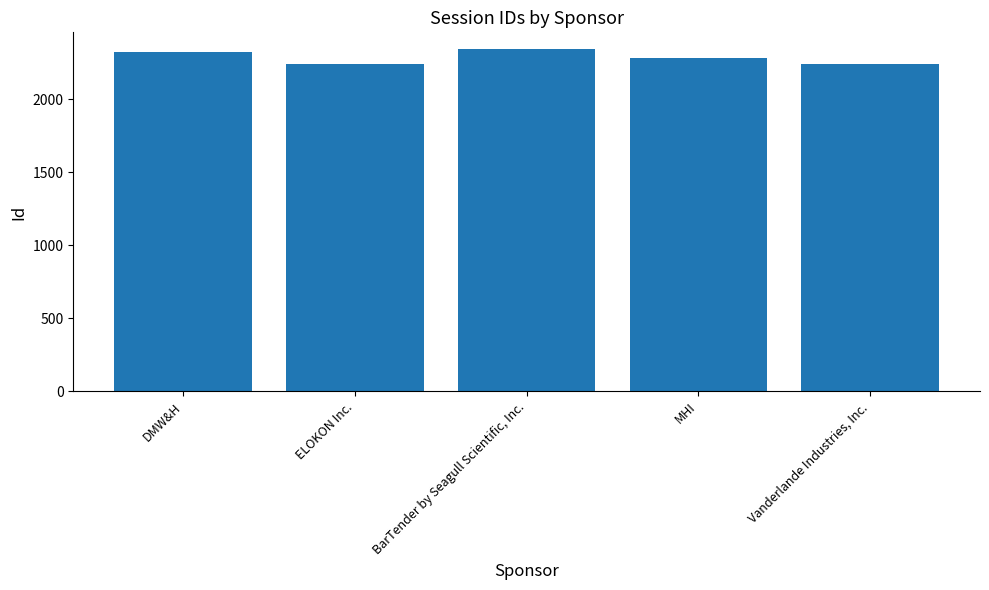

List the labels in order of value, smallest first.

ELOKON Inc., Vanderlande Industries, Inc., MHI, DMW&H, BarTender by Seagull Scientific, Inc.